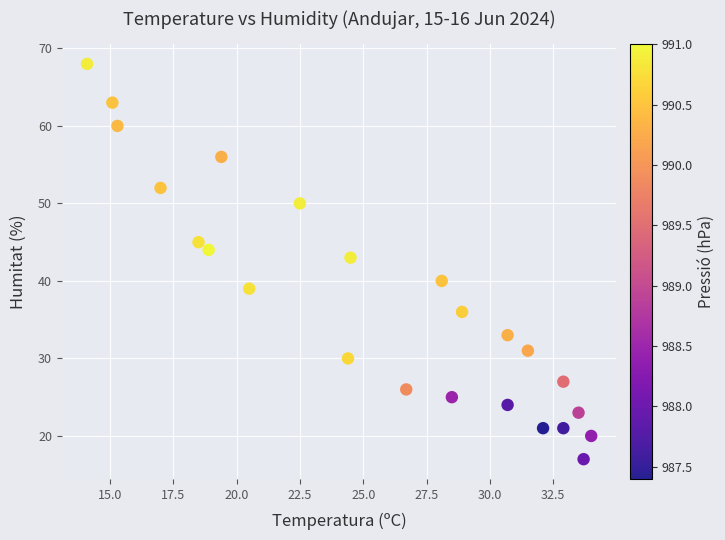

What Y value in the scatter plot is closest to 42?

43